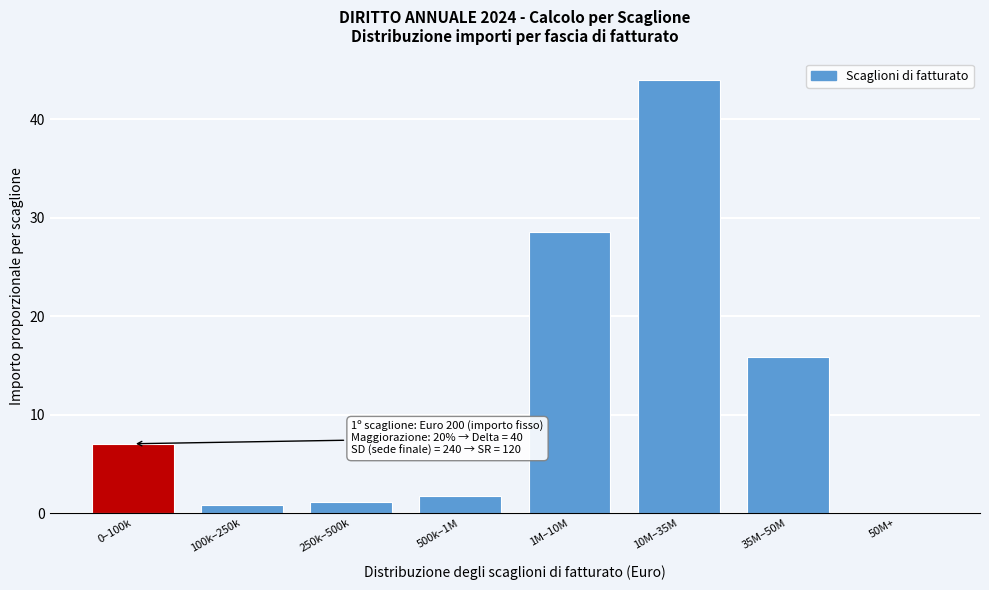

Reading left to right, what are all the values shown in this chart?

0–100k=7.0	100k–250k=0.8	250k–500k=1.2	500k–1M=1.8	1M–10M=28.5	10M–35M=44.0	35M–50M=15.8	50M+=0.0